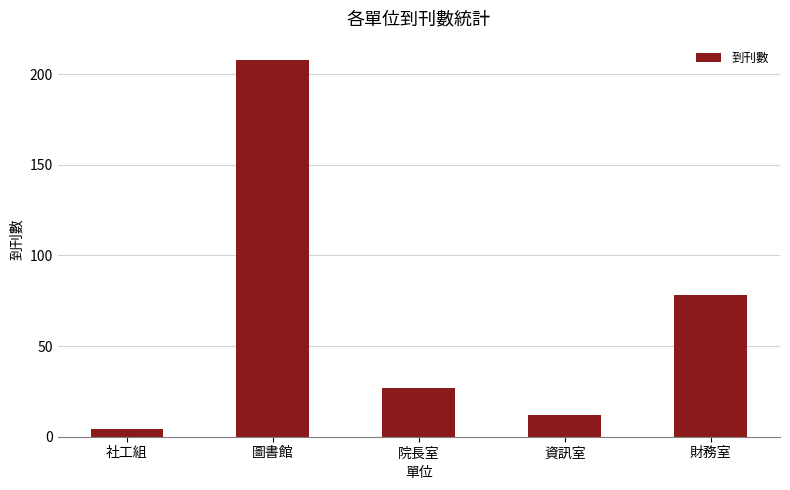

Approximately how many times larger is the value at 資訊室 compared to 財務室?

0.2